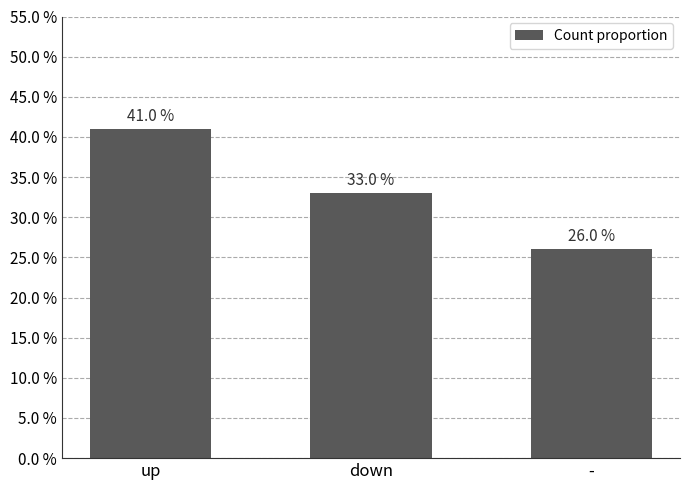

Are the bars horizontal?

No